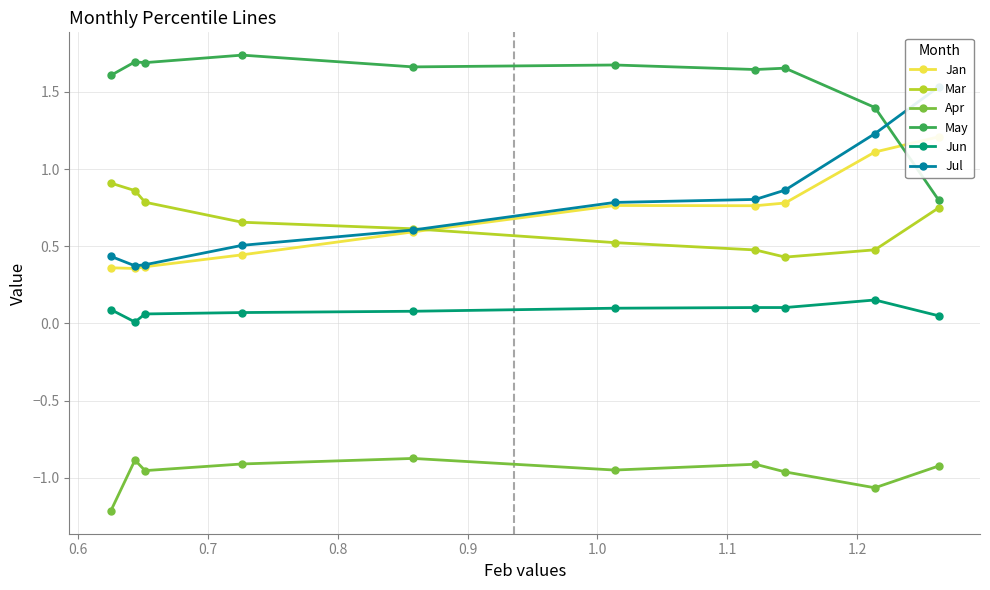

What is the lowest value of the Mar series?

0.4